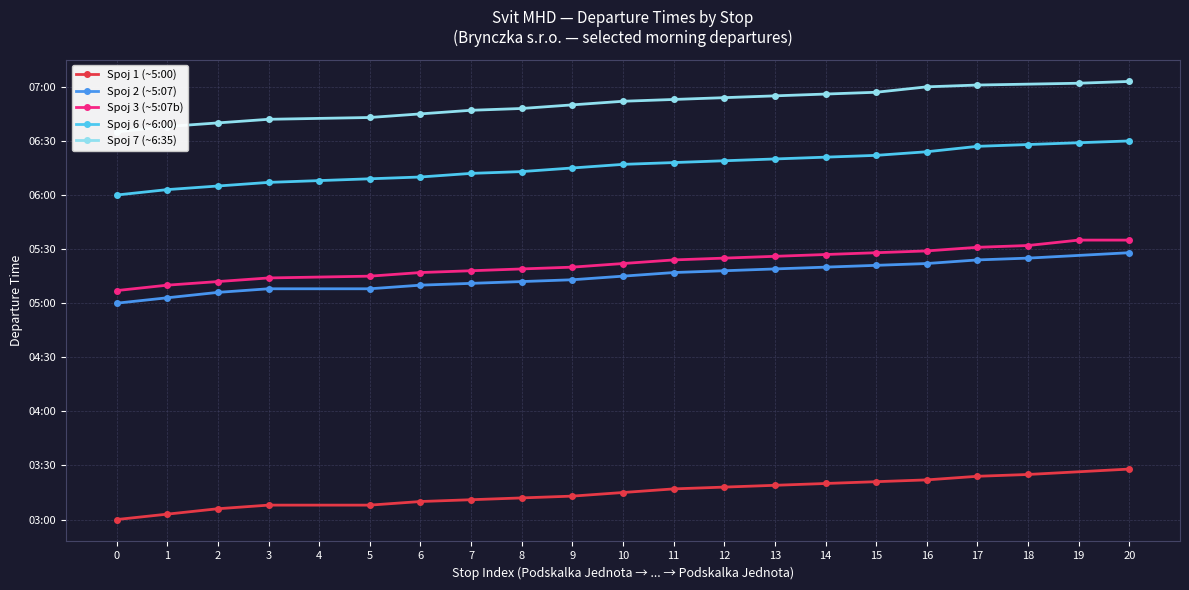

Where does the data first go above 377?

11